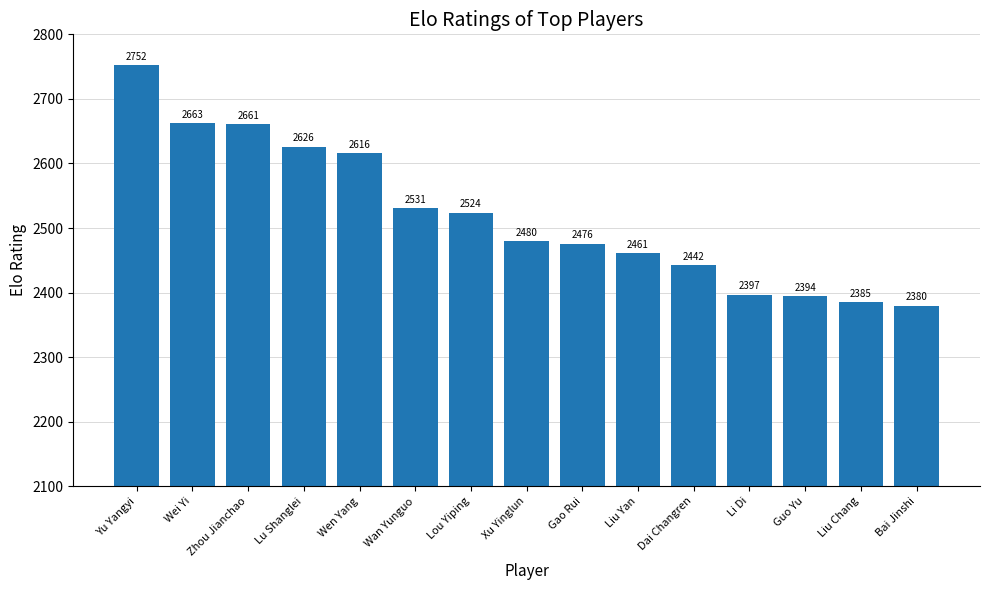

What is the average value?

2519